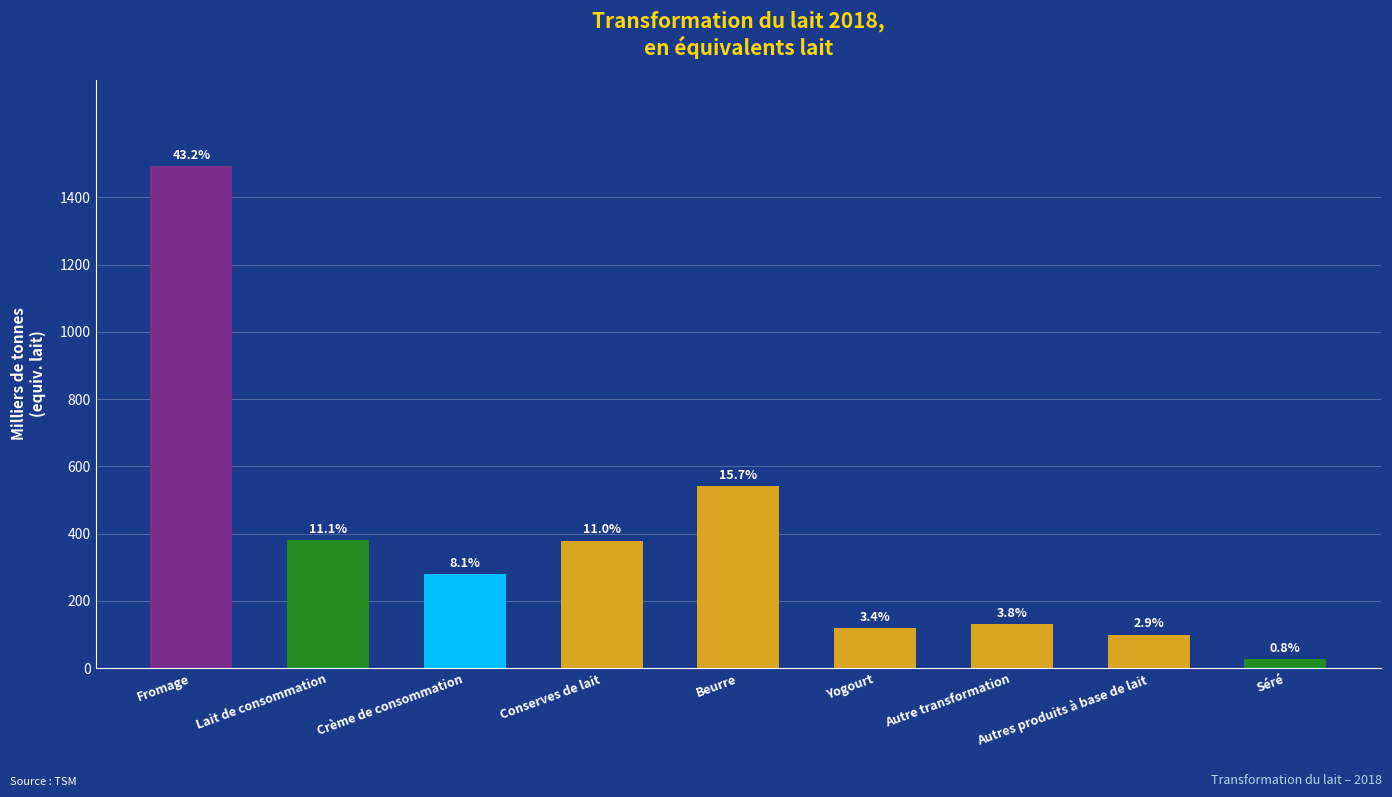

Reading left to right, list all the values displayed in this chart.

1492848	382614	280933	379814	542593	118272	130301	100307	26746